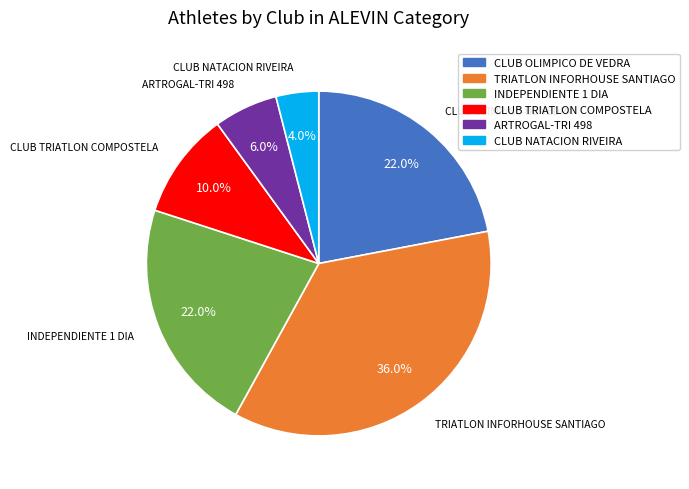

What percentage is NOT represented by CLUB NATACION RIVEIRA?

96.0%